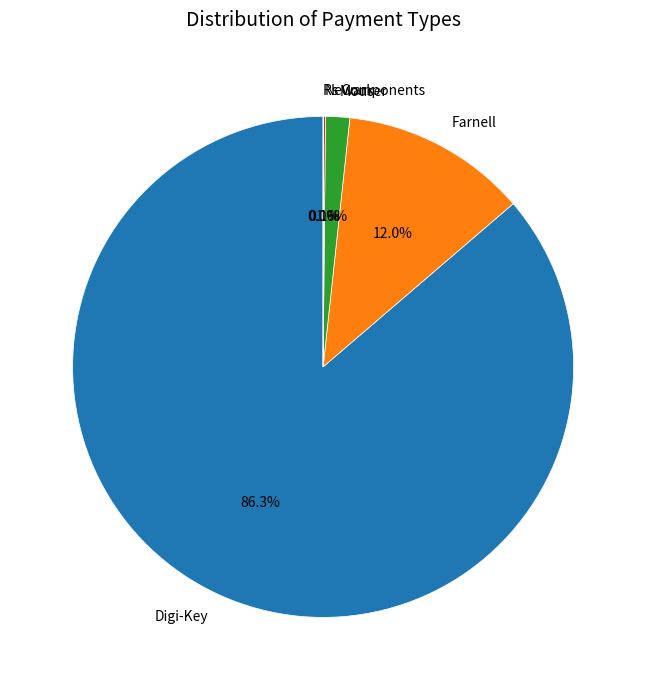

Does Digi-Key represent more than half of the total?

Yes